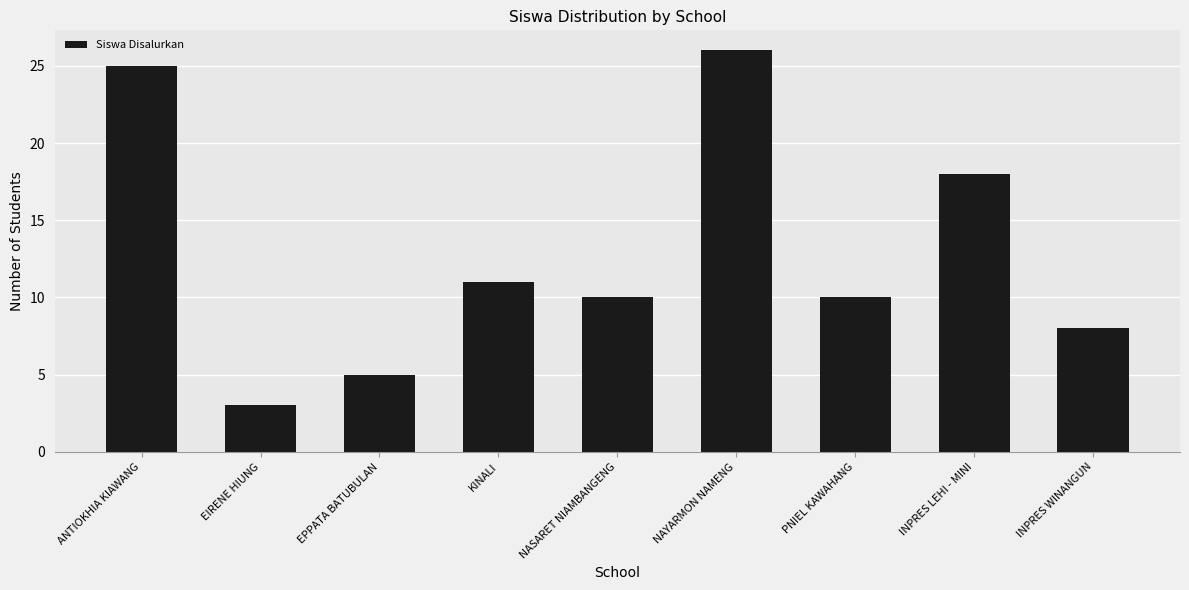

What is the average value?

13